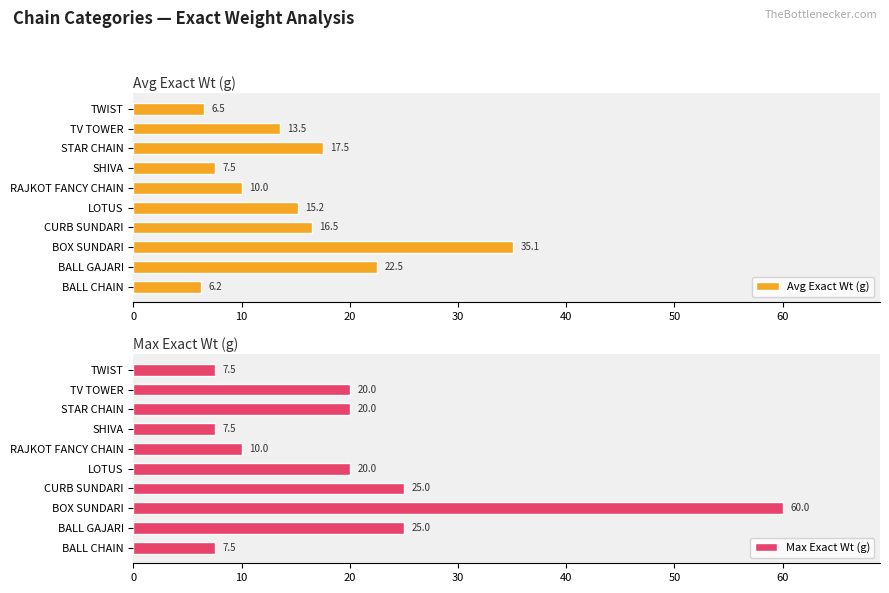

Which category has the highest value in the Max Exact Wt (g) series?

BOX SUNDARI